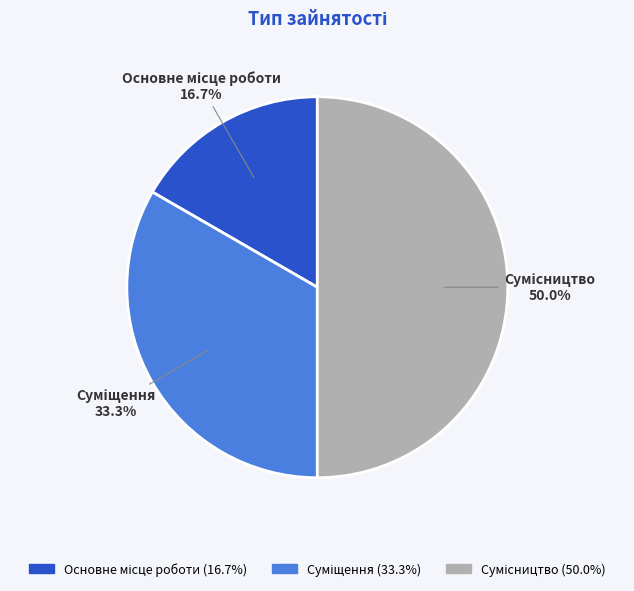

Do Сумісництво and Основне місце роботи together represent more than half of the pie?

Yes